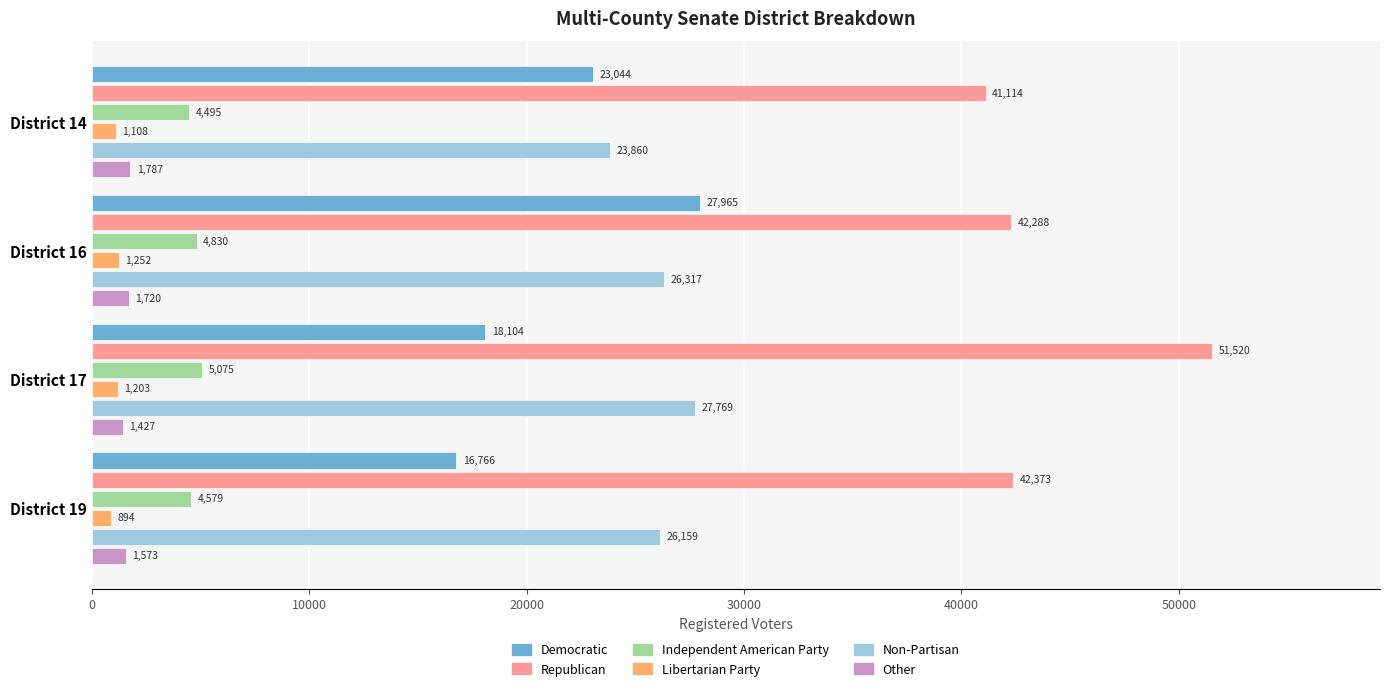

What are all the series names shown in the legend?

Democratic, Republican, Independent American Party, Libertarian Party, Non-Partisan, Other